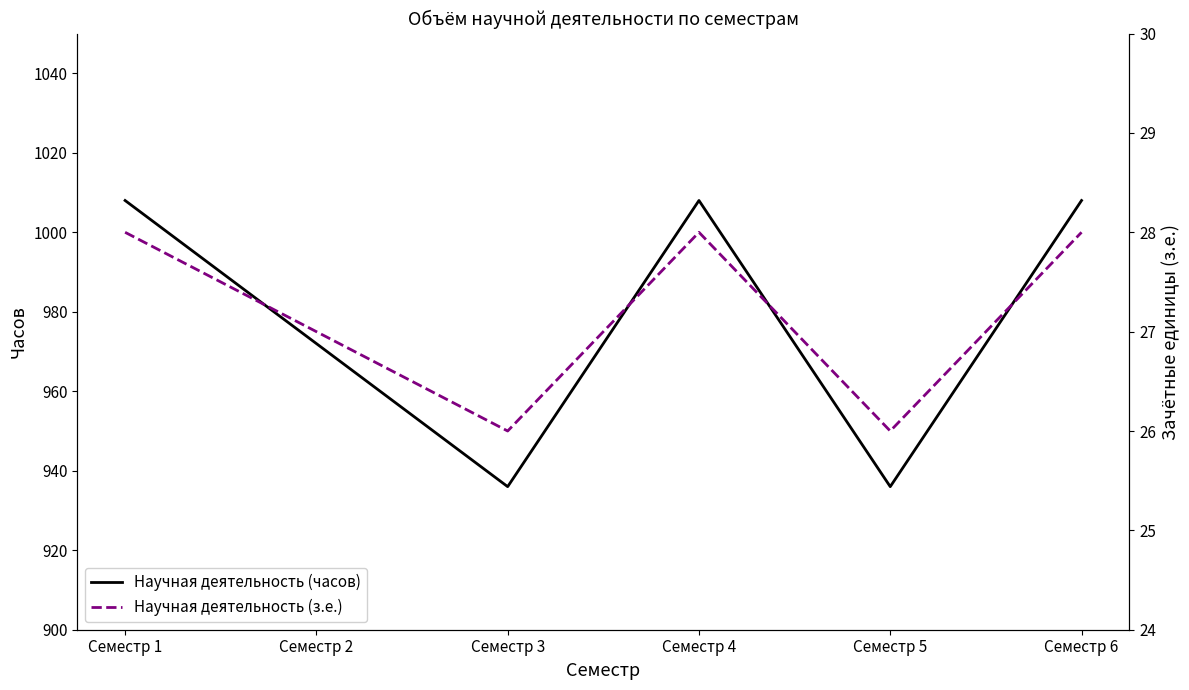

True or false: Научная деятельность (з.е.) and Научная деятельность (часов) cross at least once.

False